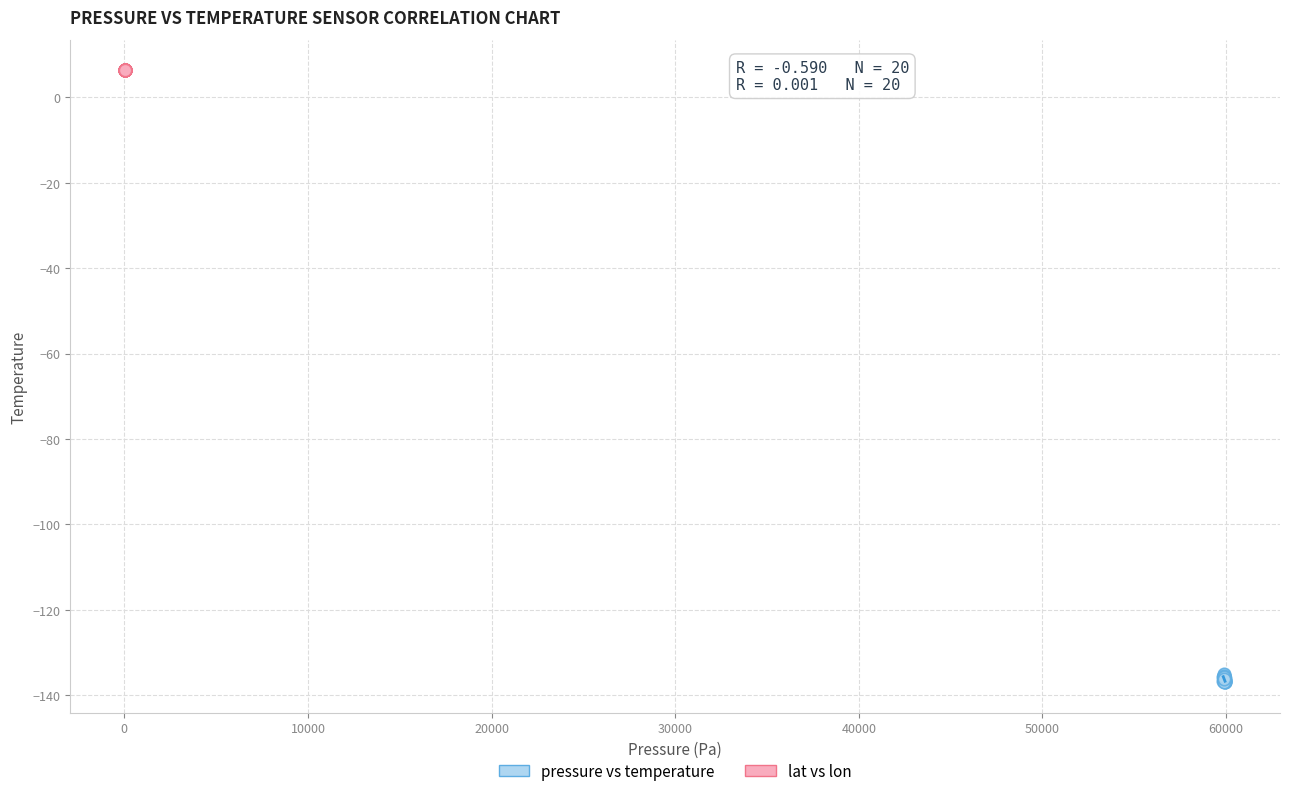

Which series has the largest Y range (max minus min)?

pressure vs temperature